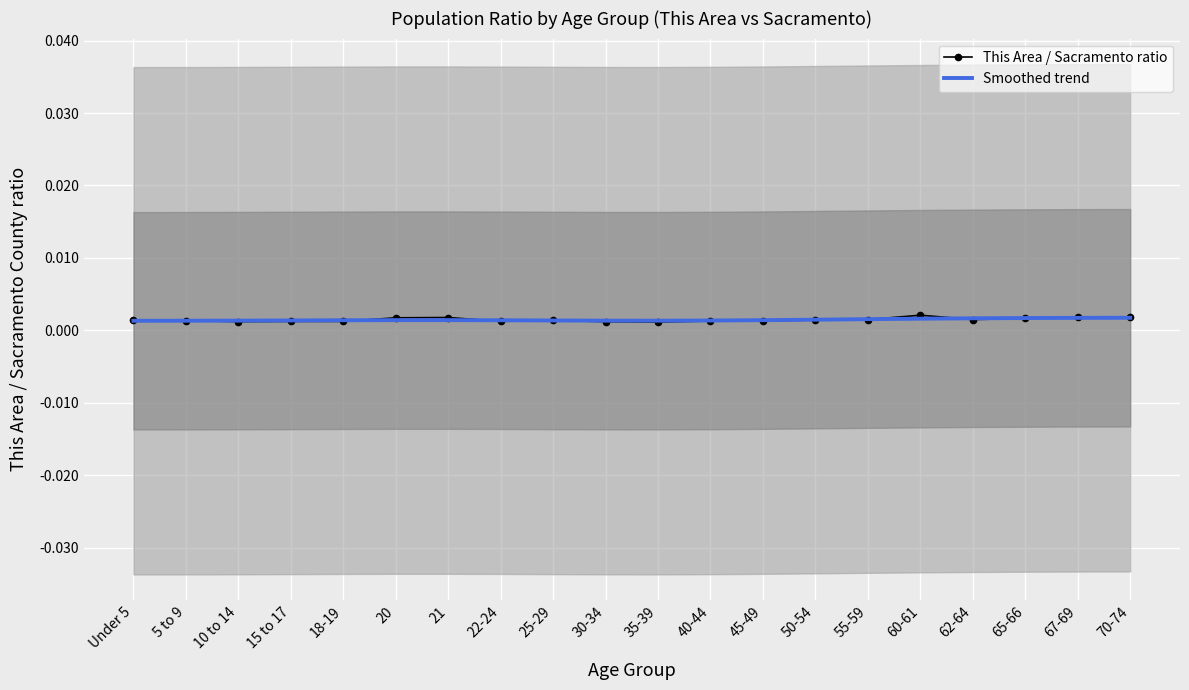

Reading right to left, extract all data points from this chart.

This Area / Sacramento ratio: 70-74=0.0	67-69=0.0	65-66=0.0	62-64=0.0	60-61=0.0	55-59=0.0	50-54=0.0	45-49=0.0	40-44=0.0	35-39=0.0	30-34=0.0	25-29=0.0	22-24=0.0	21=0.0	20=0.0	18-19=0.0	15 to 17=0.0	10 to 14=0.0	5 to 9=0.0	Under 5=0.0
Smoothed trend: 70-74=0.0	67-69=0.0	65-66=0.0	62-64=0.0	60-61=0.0	55-59=0.0	50-54=0.0	45-49=0.0	40-44=0.0	35-39=0.0	30-34=0.0	25-29=0.0	22-24=0.0	21=0.0	20=0.0	18-19=0.0	15 to 17=0.0	10 to 14=0.0	5 to 9=0.0	Under 5=0.0